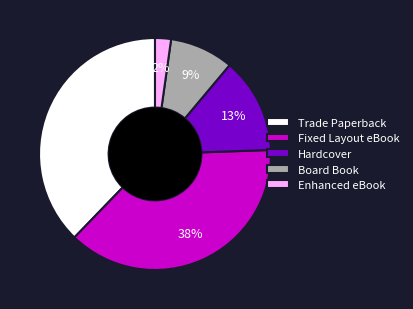

How many segments does this pie chart have?

5